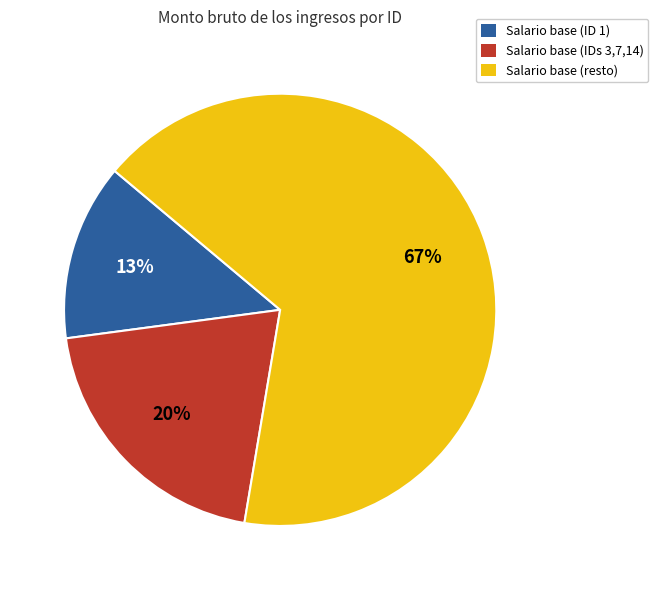

Is the sum of Salario base (ID 1) and Salario base (IDs 3,7,14) greater than half?

No